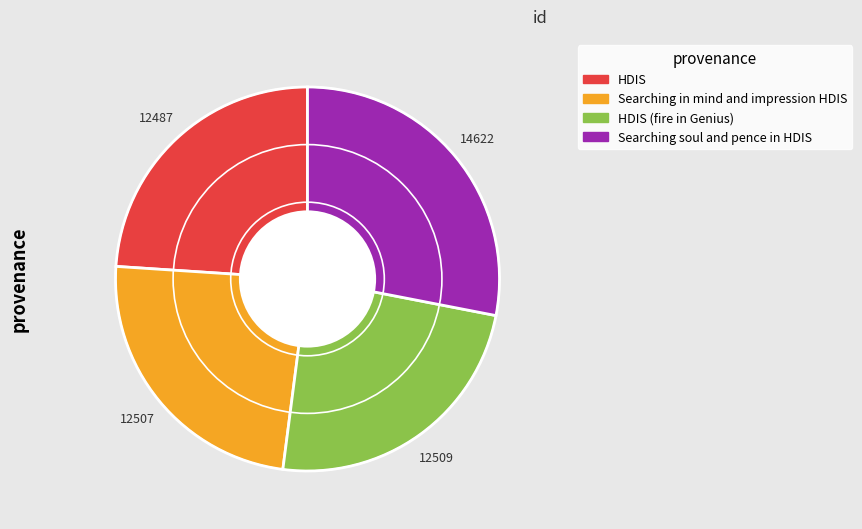

Does any single category account for the majority?

No